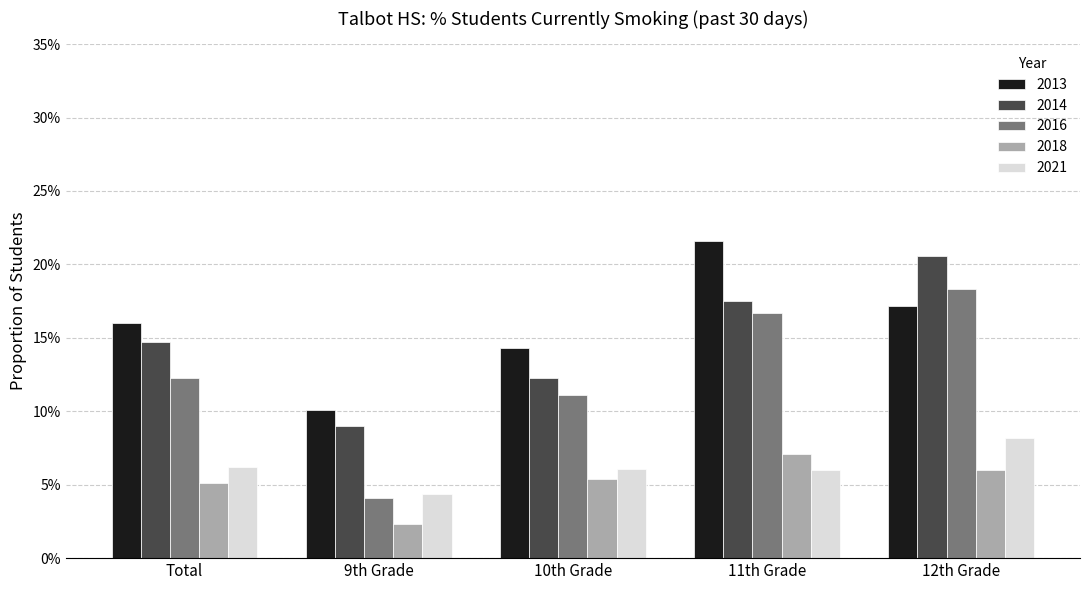

At which category does the chart reach its minimum across all series?

9th Grade